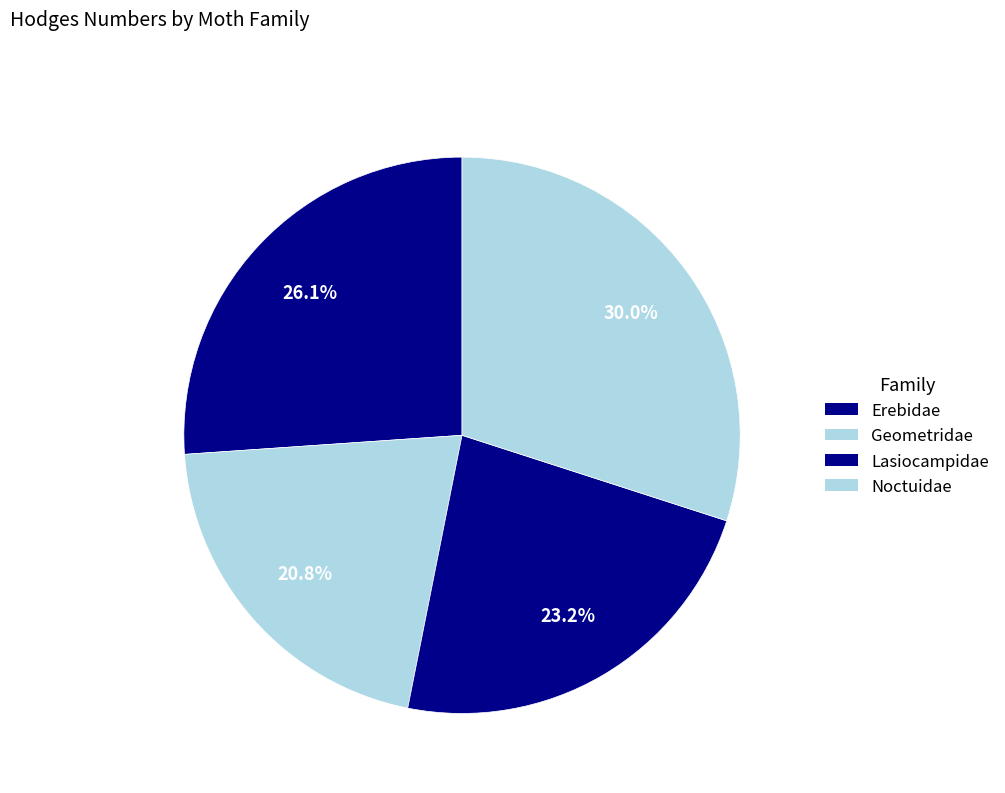

Between Erebidae and Geometridae, which is larger?

Erebidae